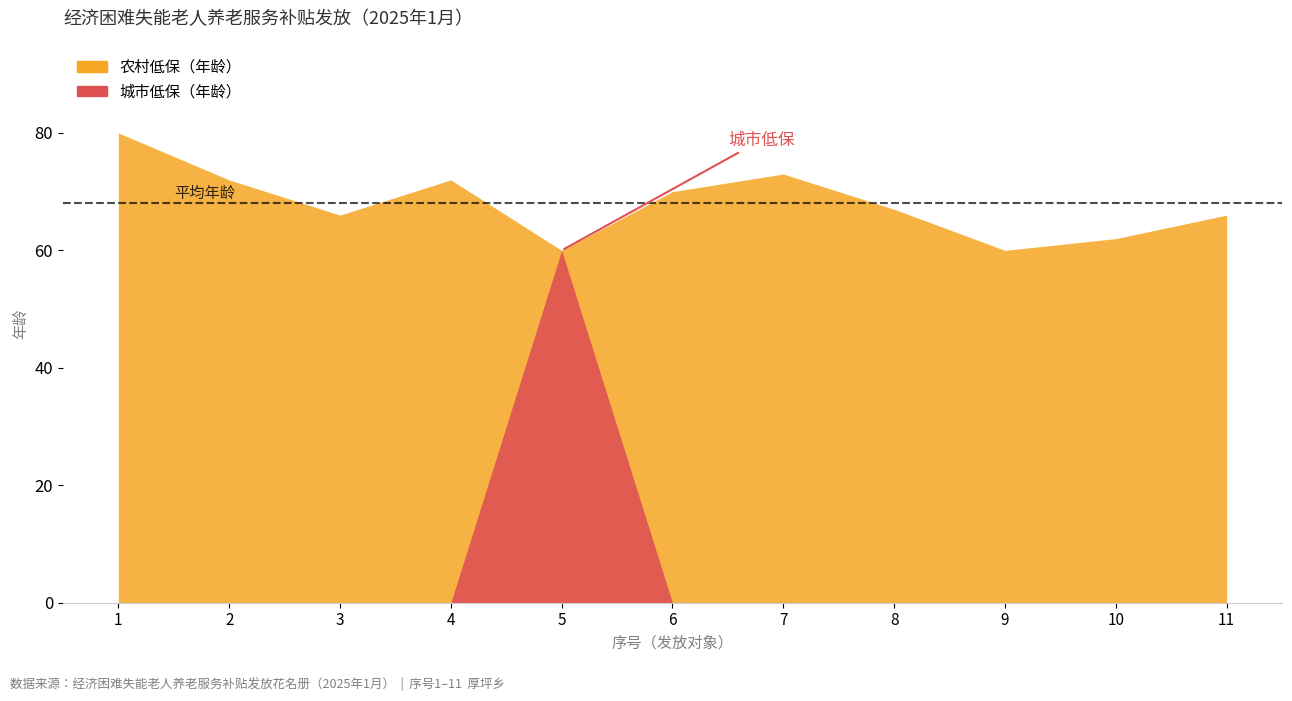

What is the approximate value of 年龄 at 8, to the nearest 5?

65